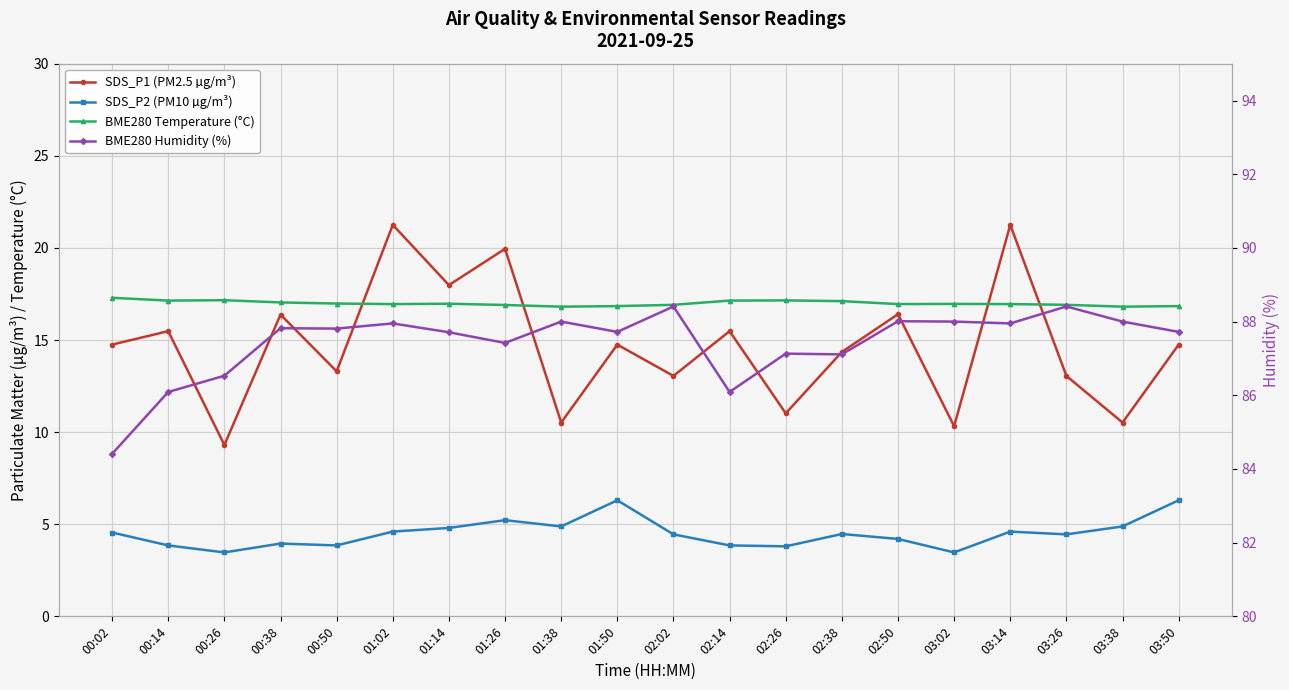

What is the label of the 12th point from the right?

01:38